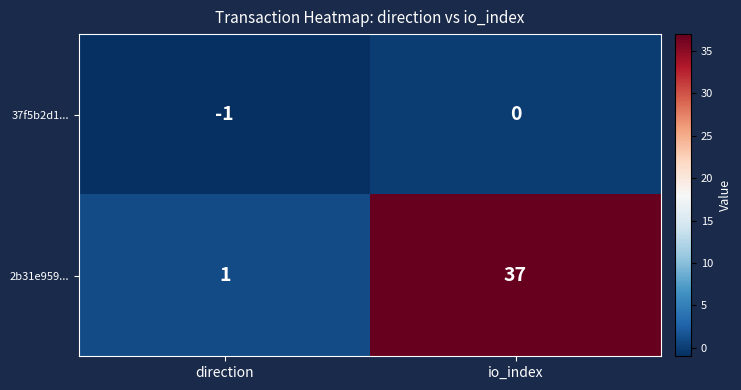

What is the spread (max minus min) of values at direction?

2